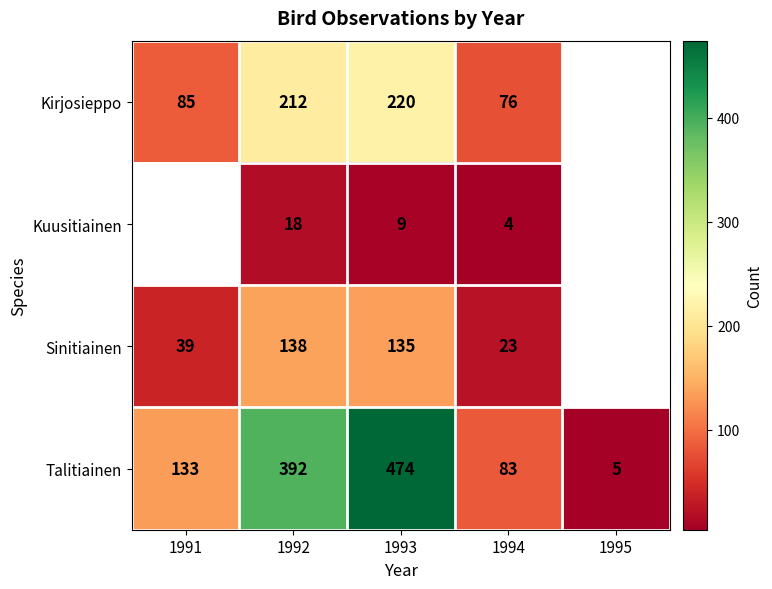

What is the total value across all series at 1992?

760